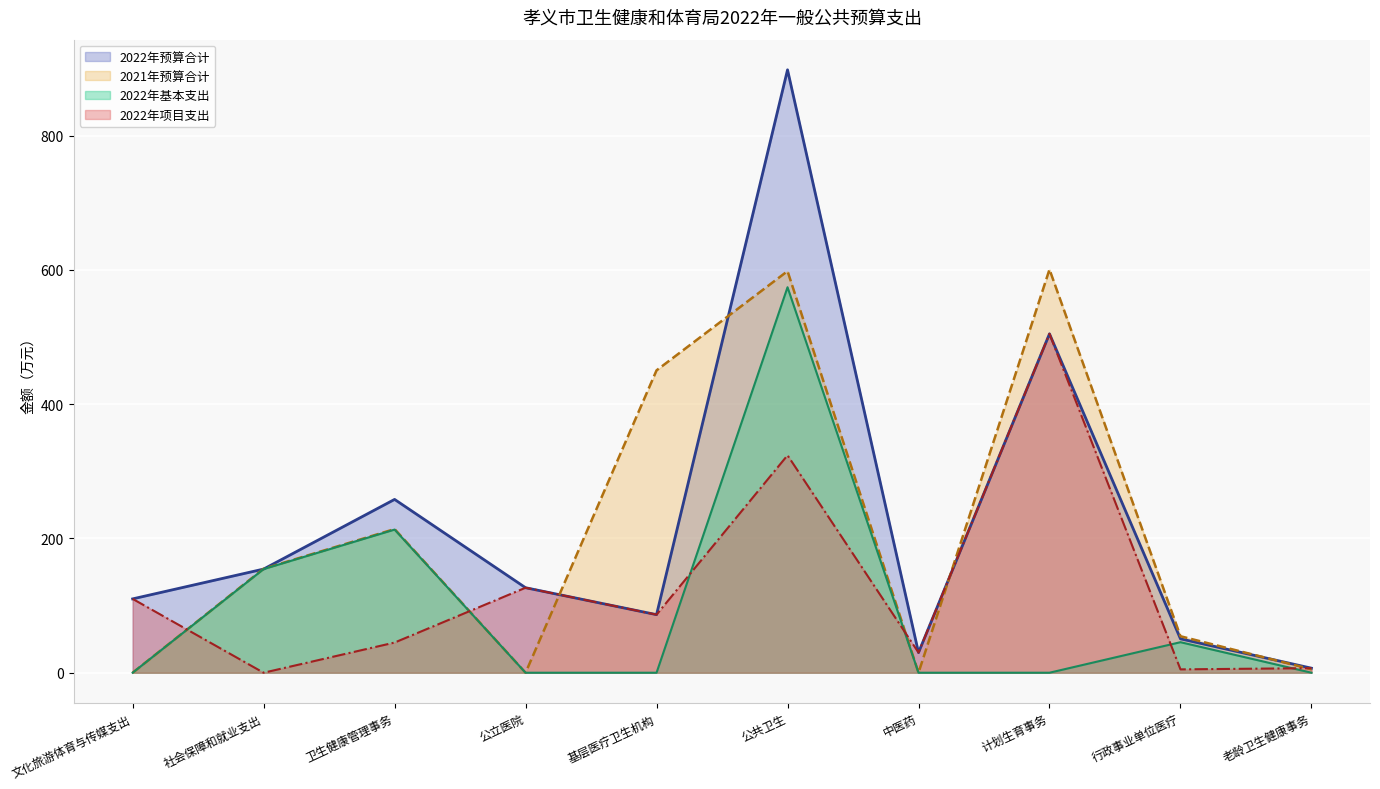

Rank the series by their maximum value, from highest to lowest.

2022年预算合计, 2021年预算合计, 2022年基本支出, 2022年项目支出